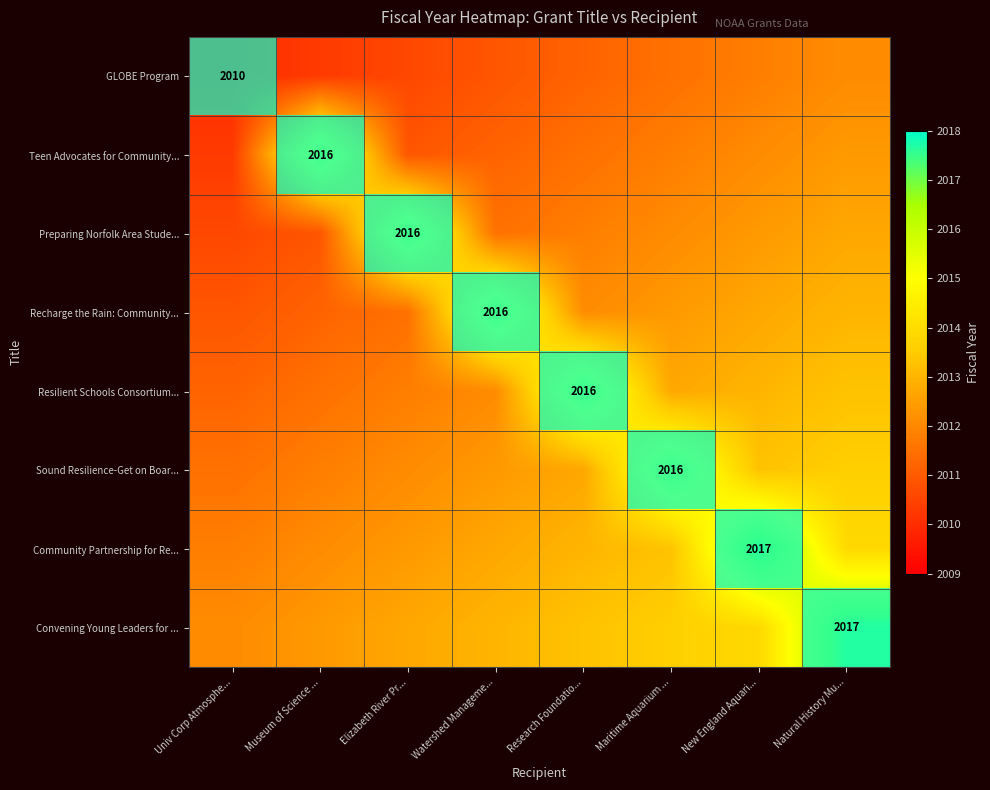

The value of Sound Resilience-Get on Boar... at Univ Corp Atmosphe... is -1. True or false?

False